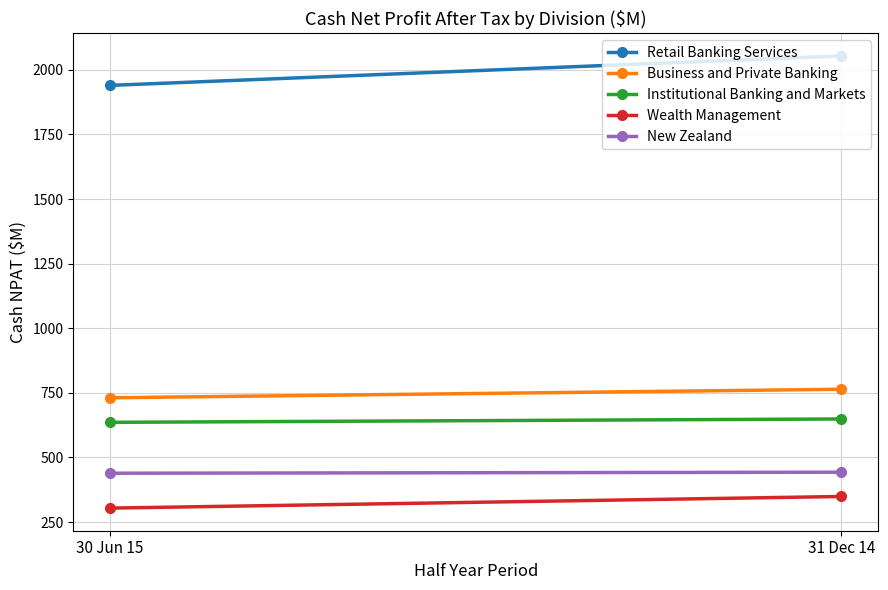

How many distinct data groups are displayed?

5